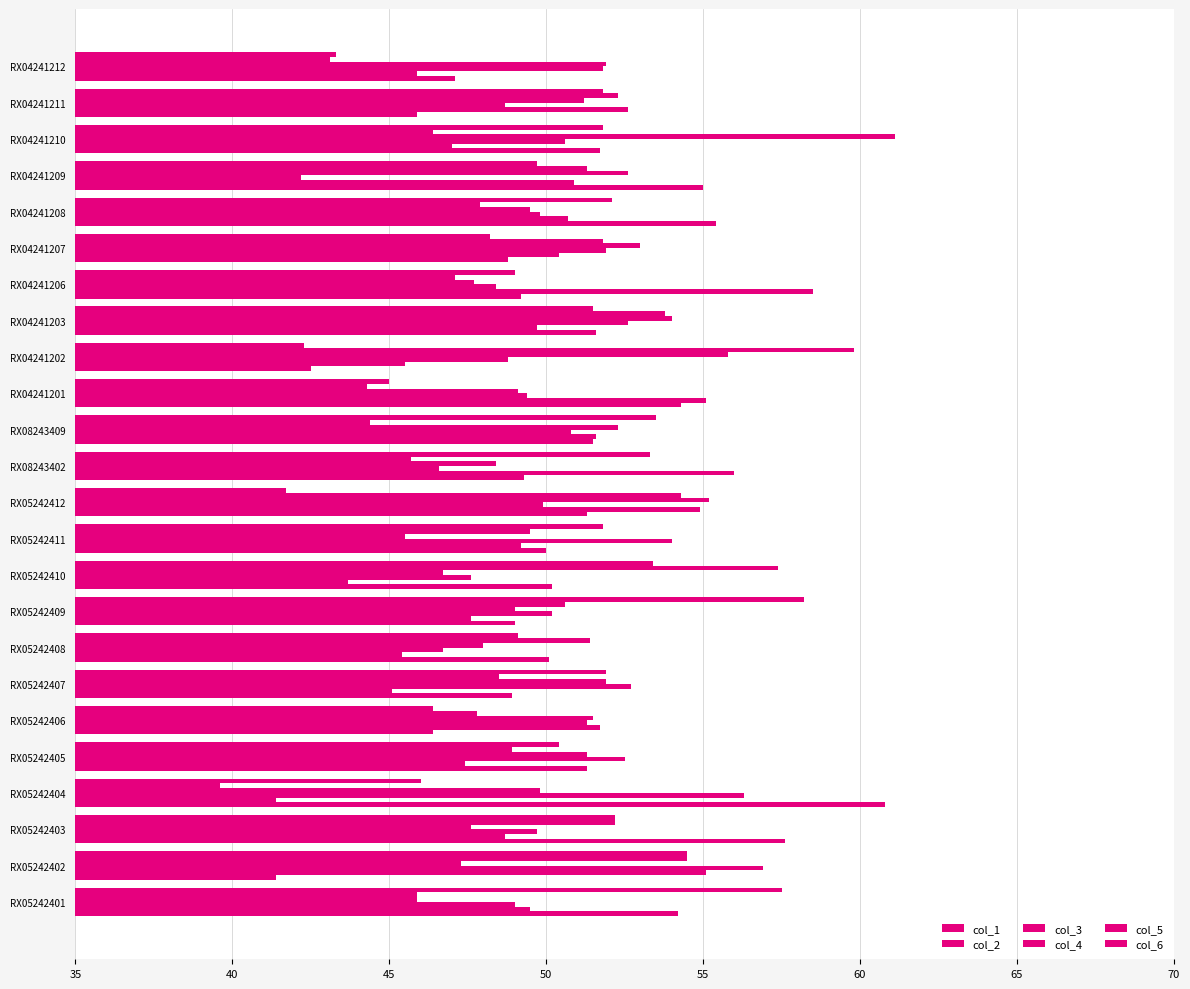

Count the number of data series in this chart.

6